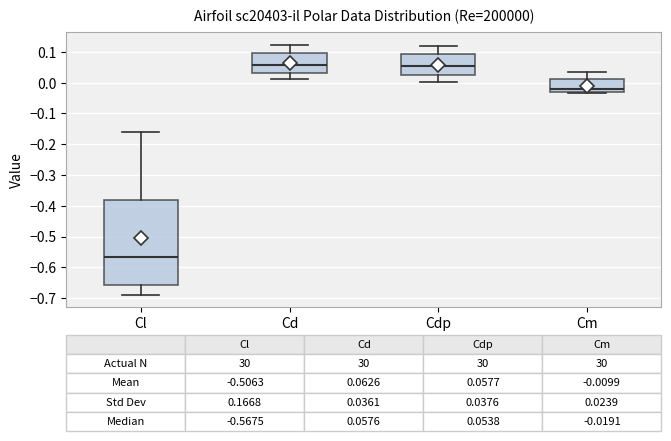

Which box has the lowest median line?

Cl